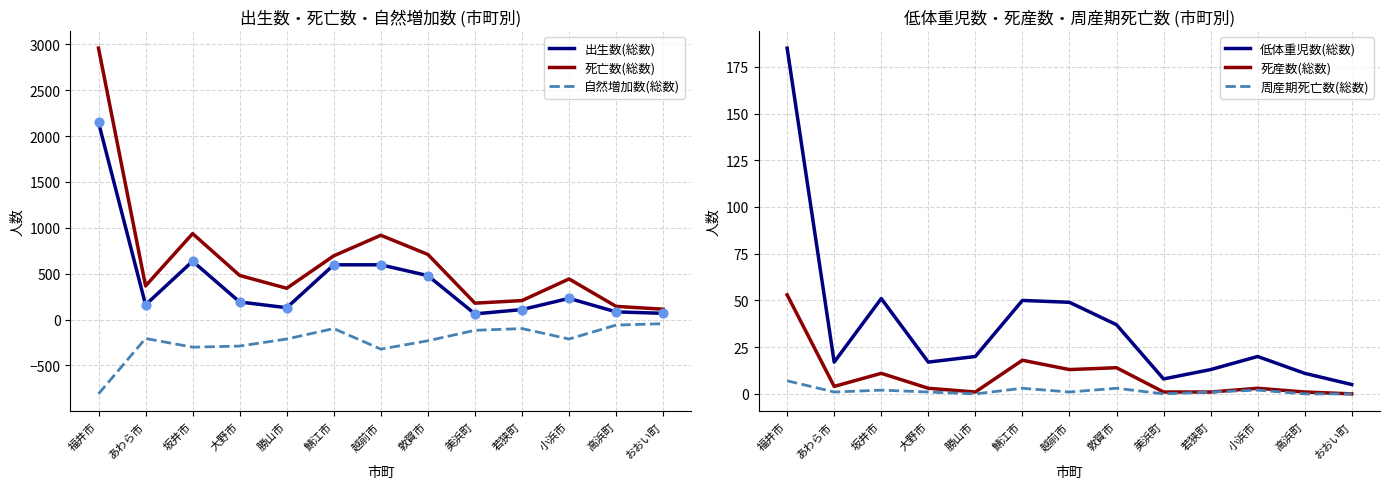

At how many categories does at least one series exceed 1215?

1